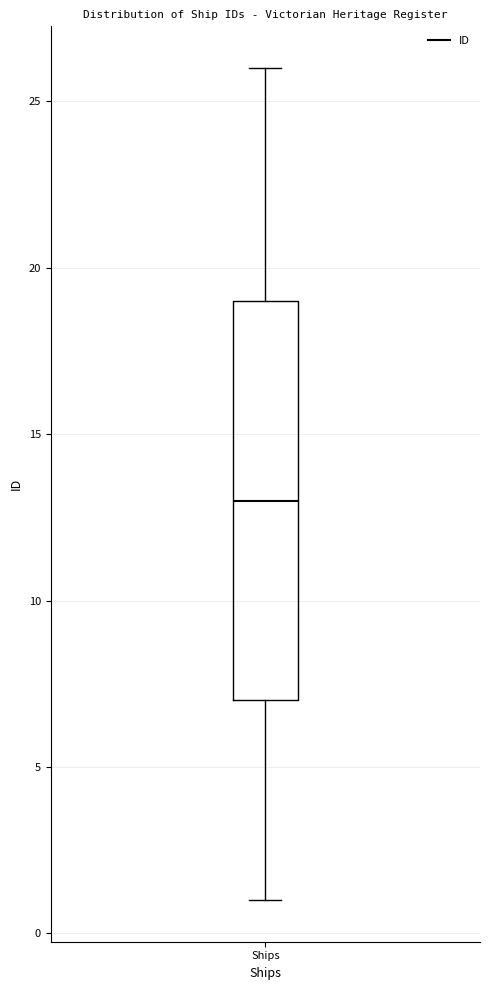

Transcribe this box plot: give where the median line is, the range the box spans, and where the two whiskers end, as read against the y-axis. The values are not printed on the chart, so give them approximately, as read against the axis.

median 13, box 7 to 19, whiskers 1 to 26